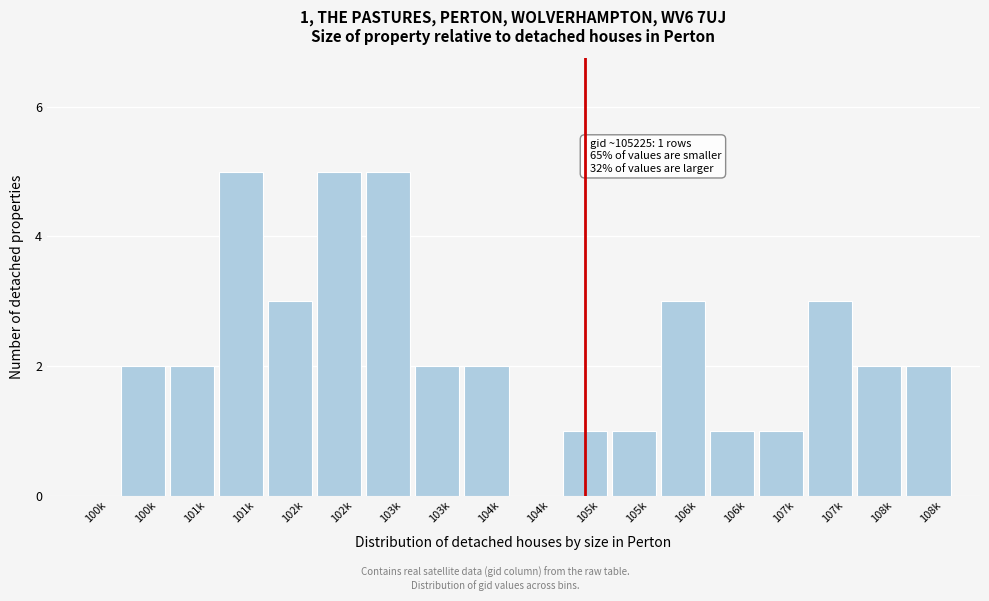

Are the bars horizontal?

No